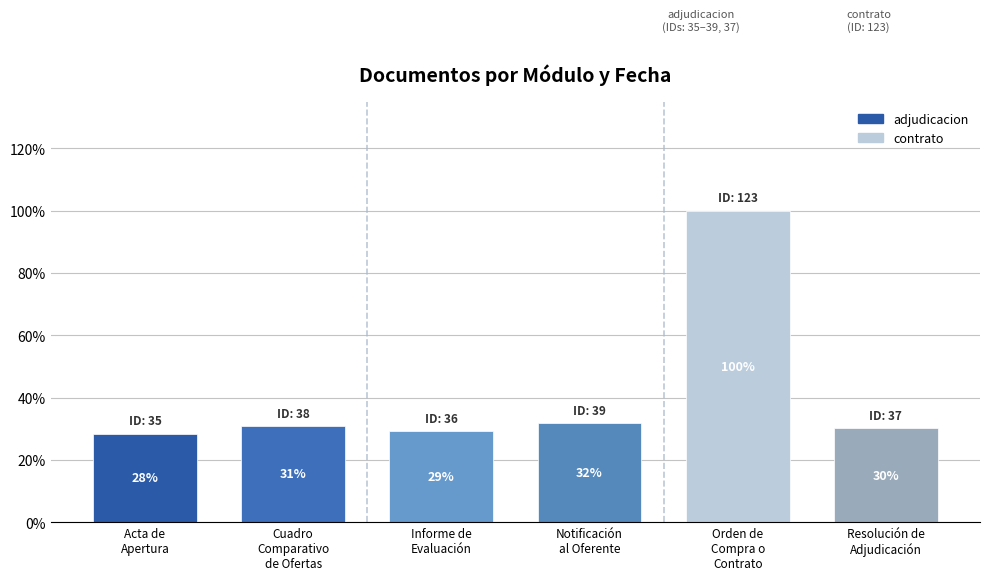

What value does the data have at Notificación
al Oferente?

0.3